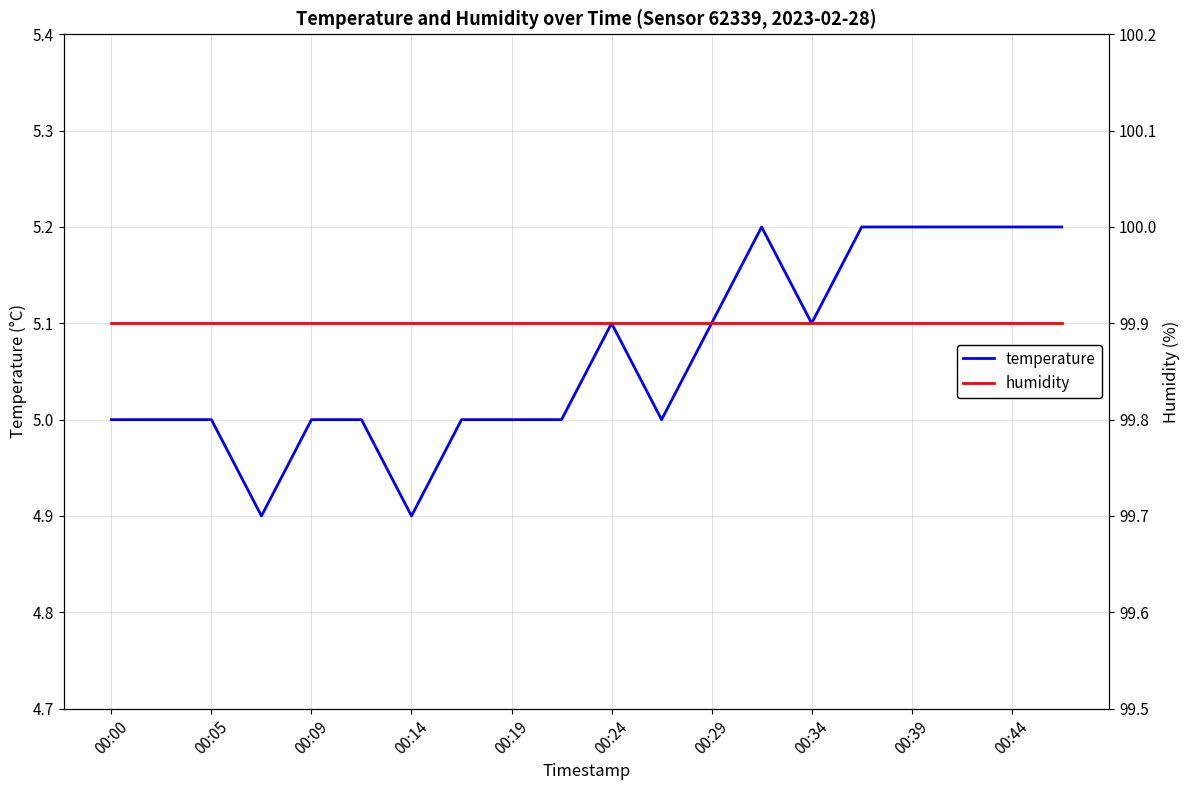

What is the maximum value for temperature?

5.2